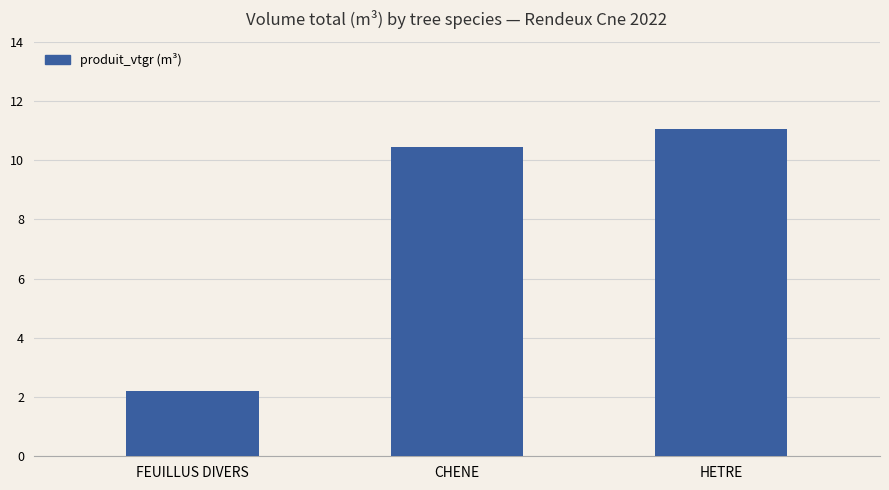

How many data points are above 10?

2